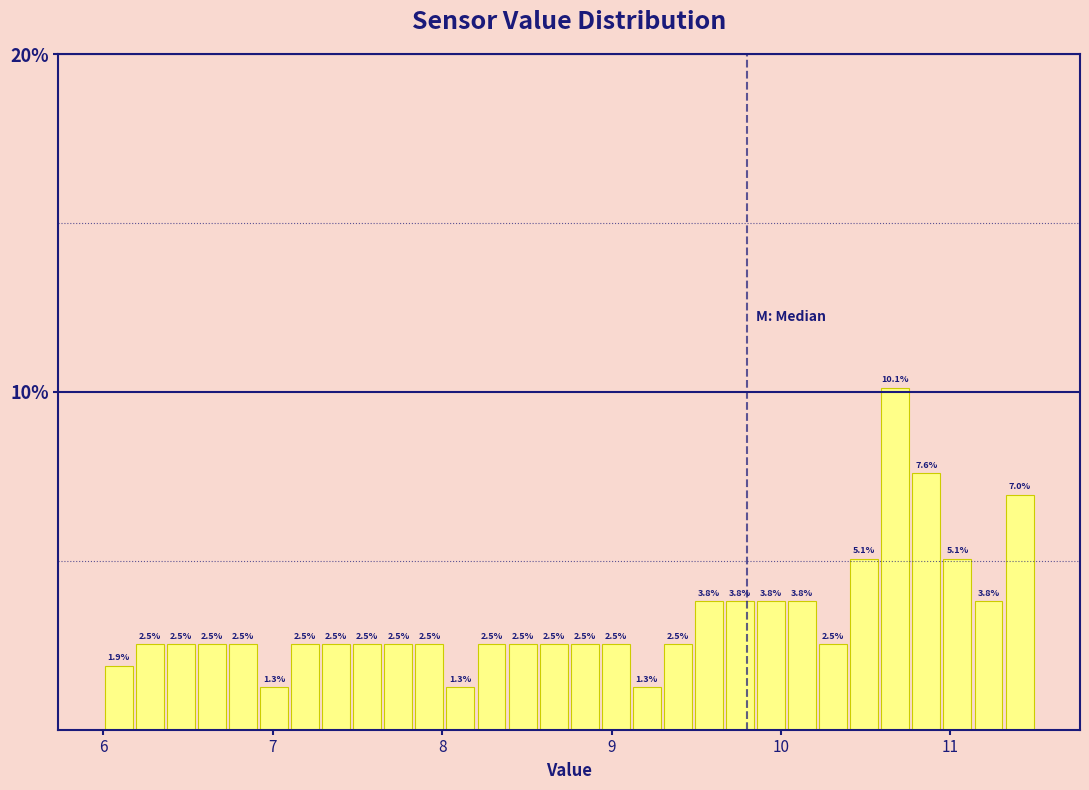

Read against the x-axis, roughly where is the centre of the tallest bar?

10.7